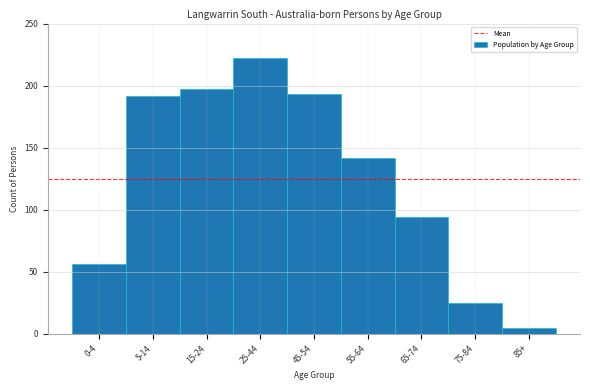

Reading left to right, extract all data points from this chart.

0-4=56	5-14=192	15-24=197	25-44=222	45-54=193	55-64=142	65-74=94	75-84=25	85+=5